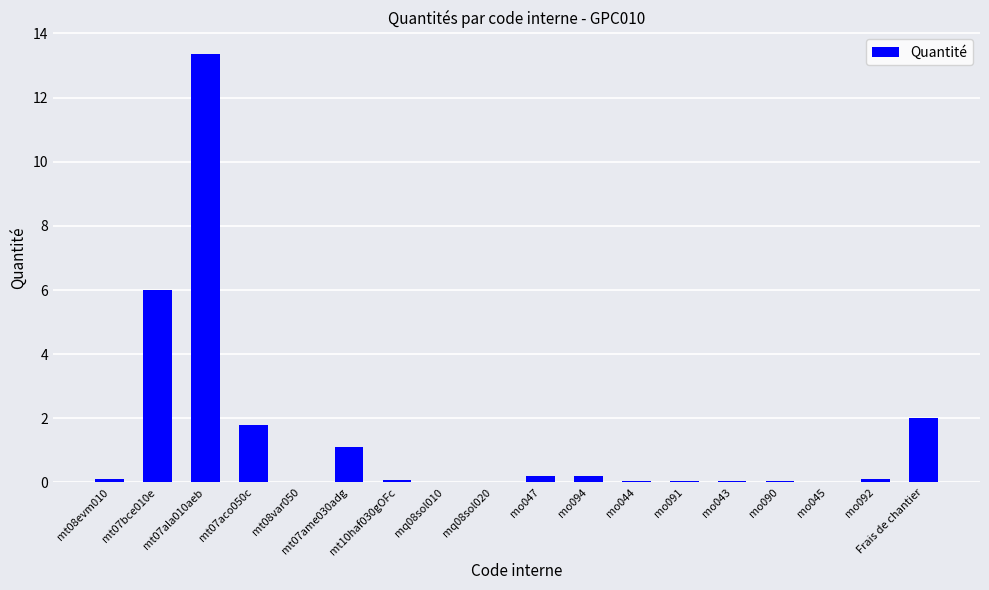

What is the maximum value shown in the chart?

13.4